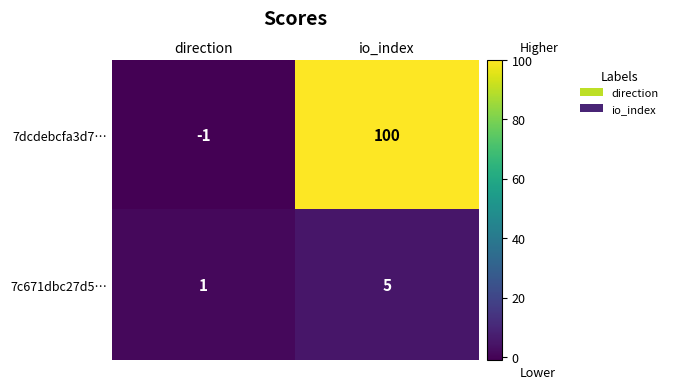

The value of 7c671dbc27d5… at io_index is 5. True or false?

True